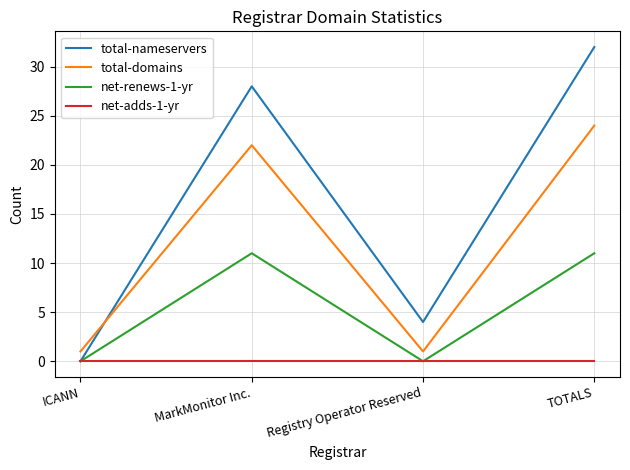

At which label is total-domains closest to 12?

MarkMonitor Inc.